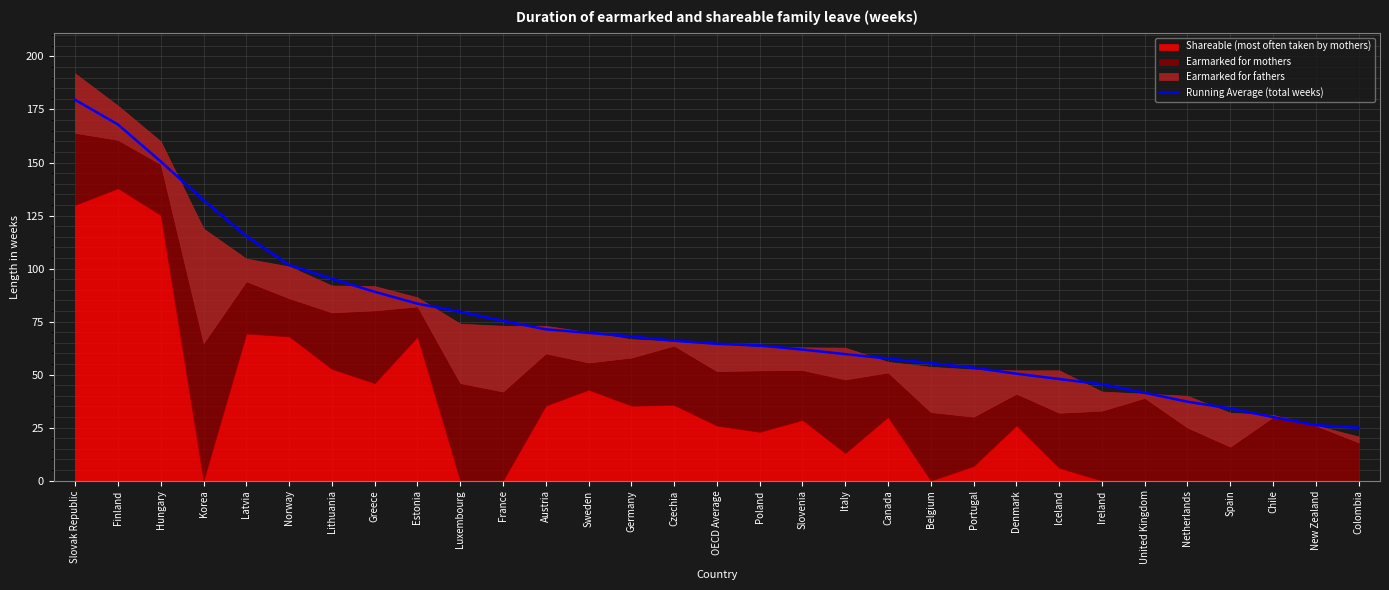

What is the difference between the maximum and minimum values?

154.6